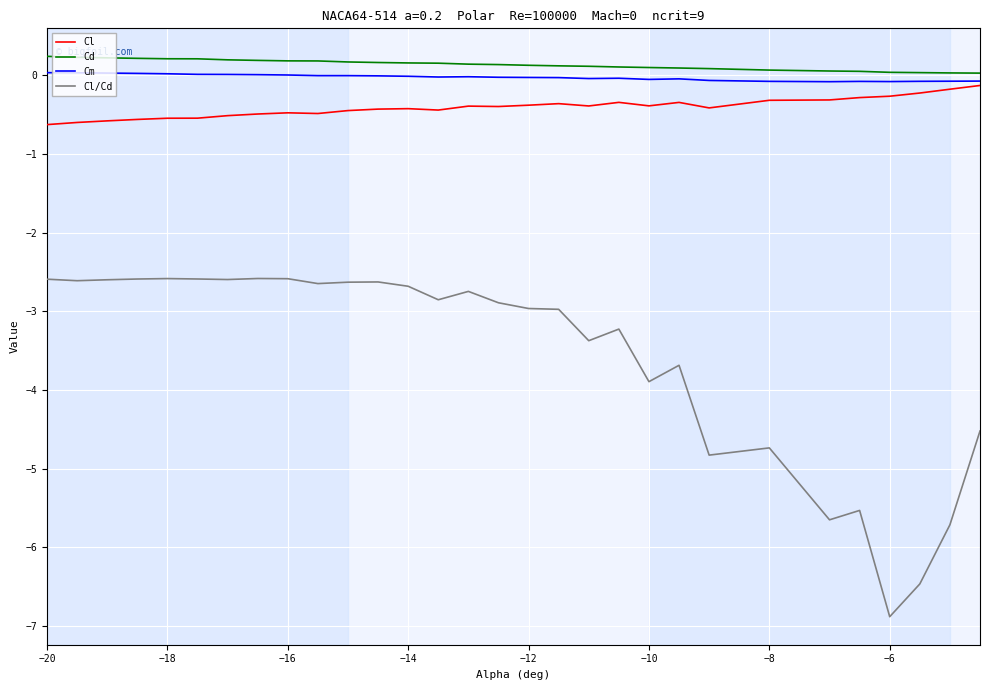

What is the maximum value shown in the chart?

0.2